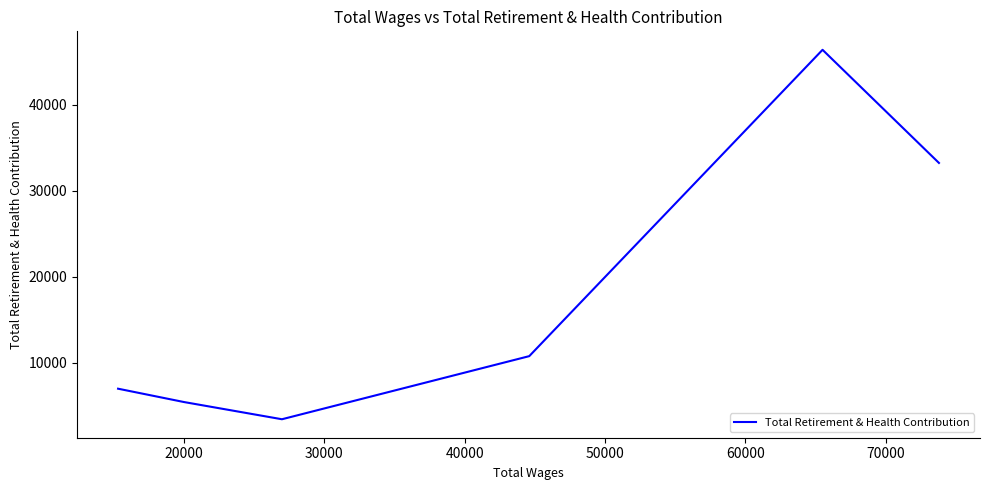

What is the sum of all values?

106293